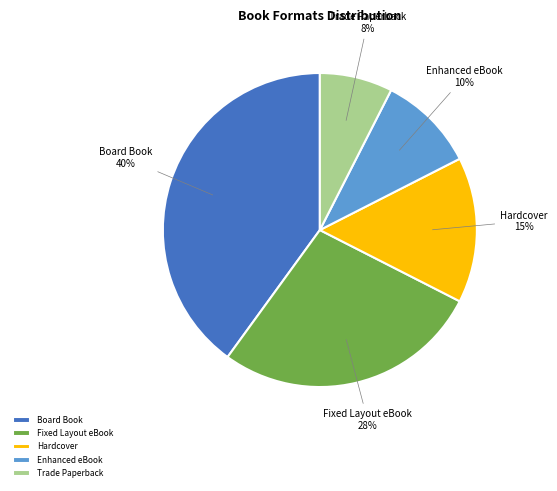

Combined, do Enhanced eBook and Fixed Layout eBook account for over 50%?

No